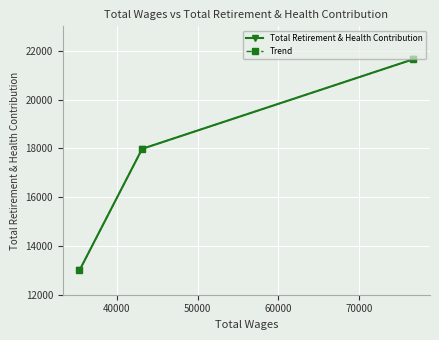

Which series has the largest total across all categories?

Total Retirement & Health Contribution